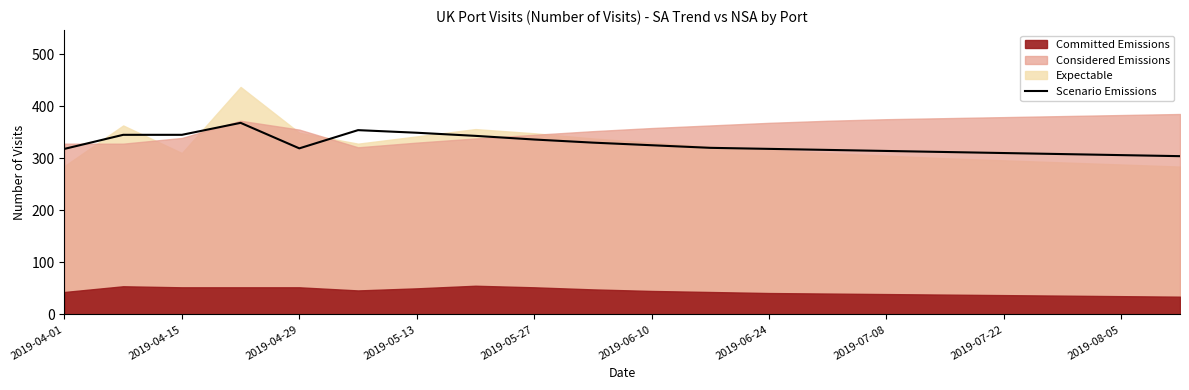

What is the difference between the values at 15 and 11?

8